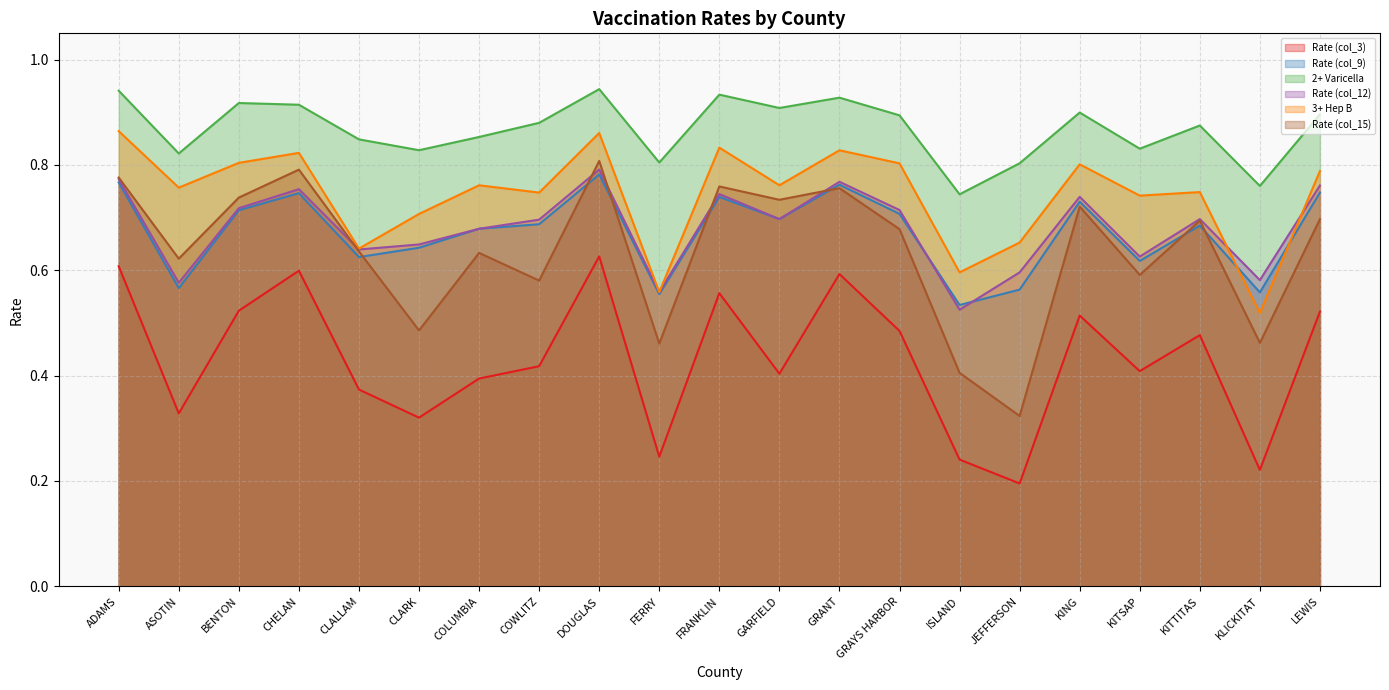

What is the label of the 10th point from the left?

FERRY